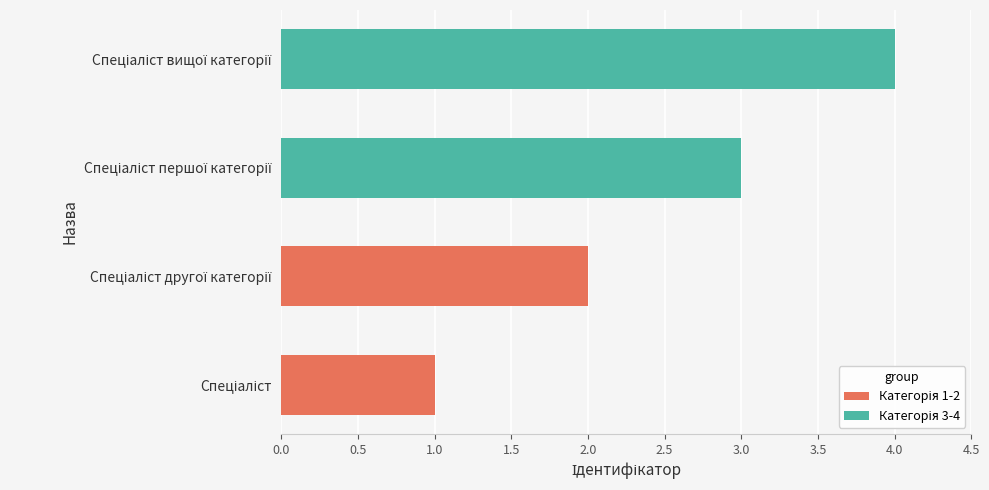

What is the difference between the maximum and minimum values?

3